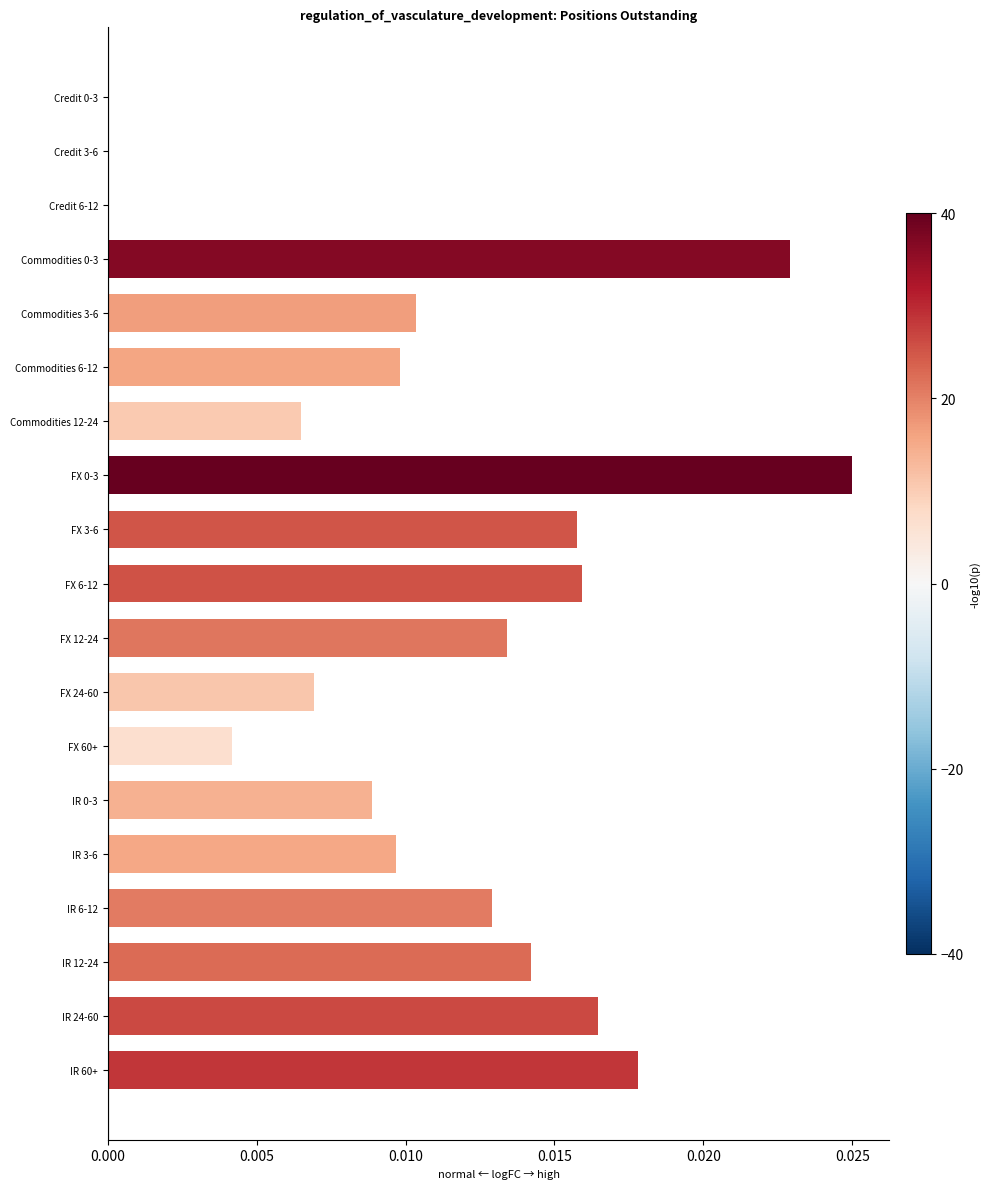

Between IR 12-24 and FX 6-12, which is larger?

FX 6-12